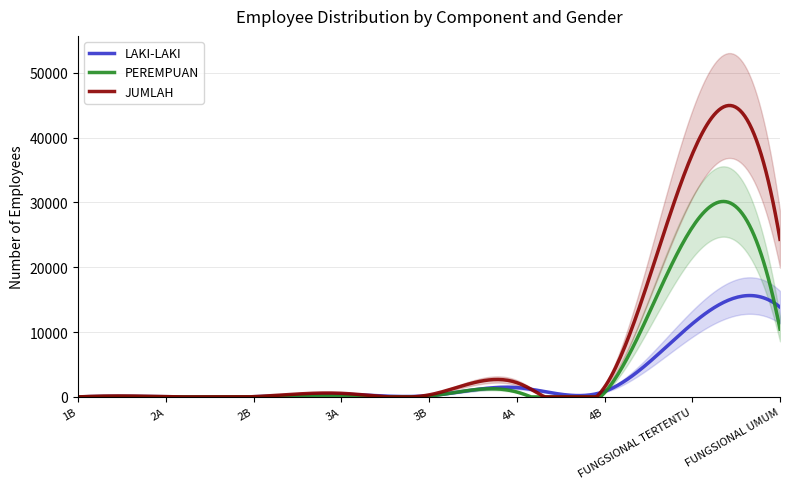

True or false: LAKI-LAKI and JUMLAH intersect in this chart.

True